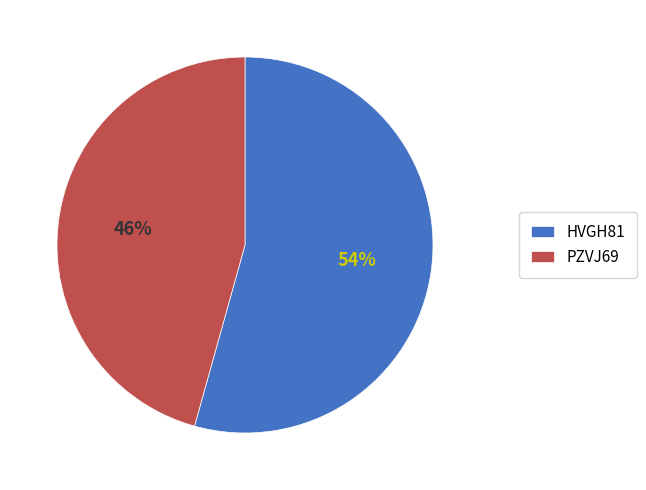

Does PZVJ69 account for over 50% of the chart?

No